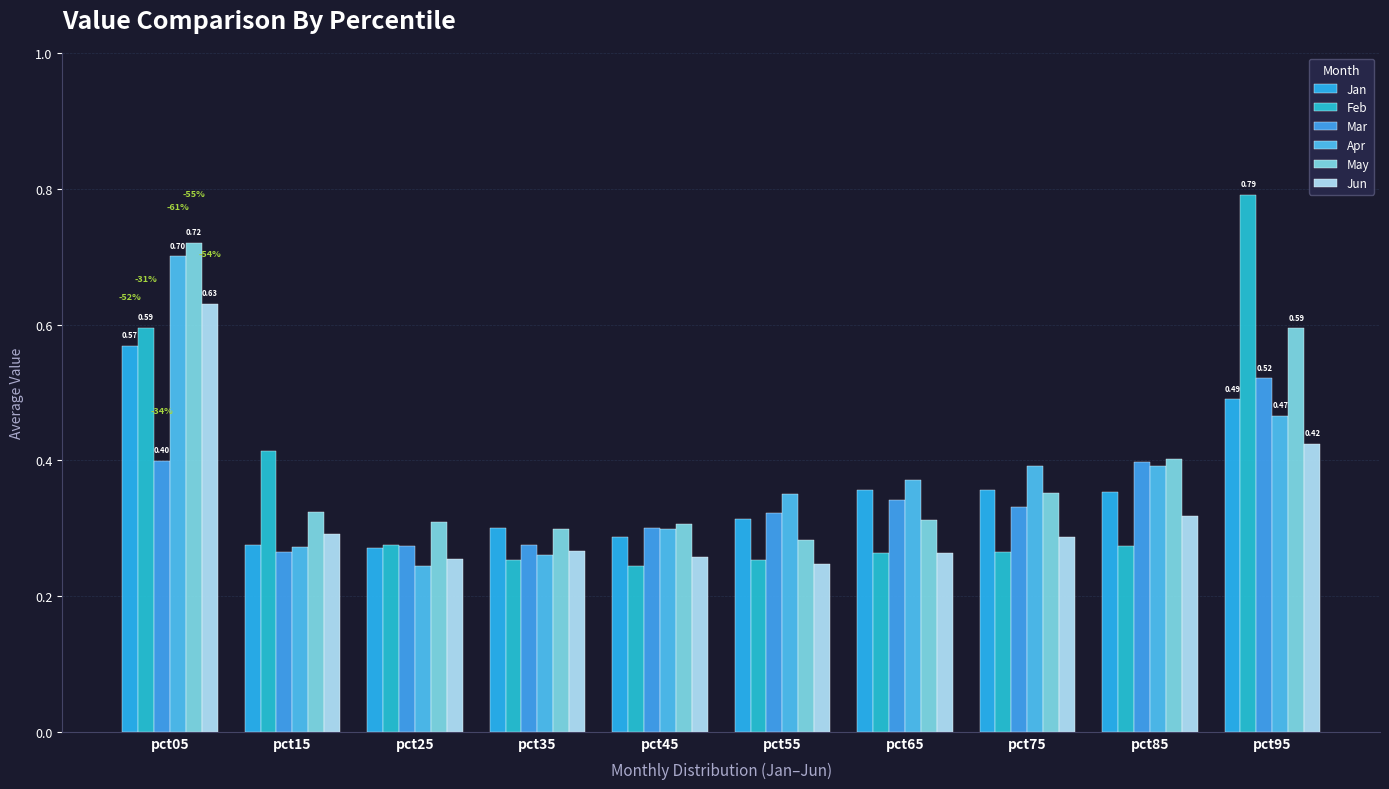

Between pct25 and pct75, which series saw the biggest shift?

Apr